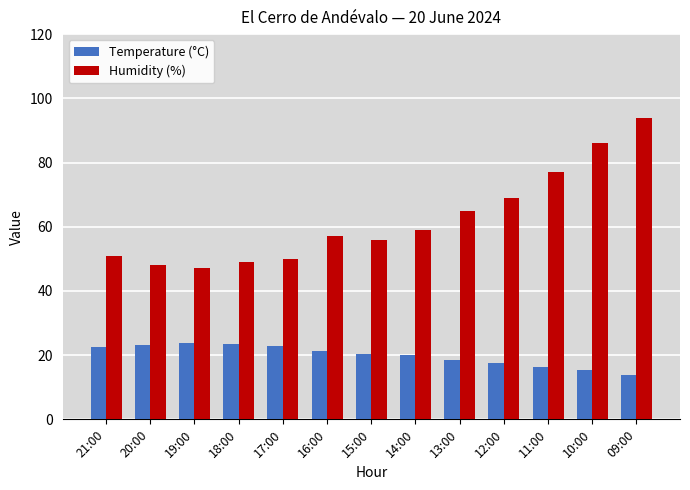

Is it true that Temperature (°C) equals 4.7 at 15:00?

False